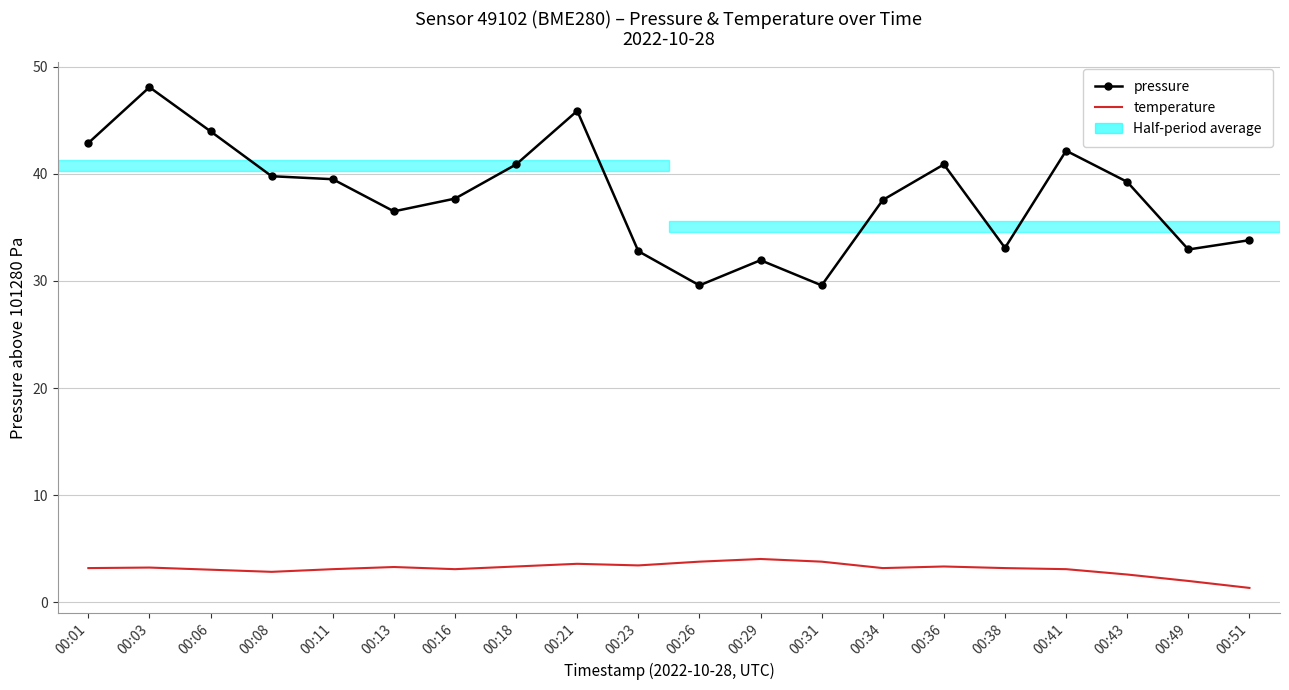

True or false: temperature has more than 0 points higher than both neighbors.

True